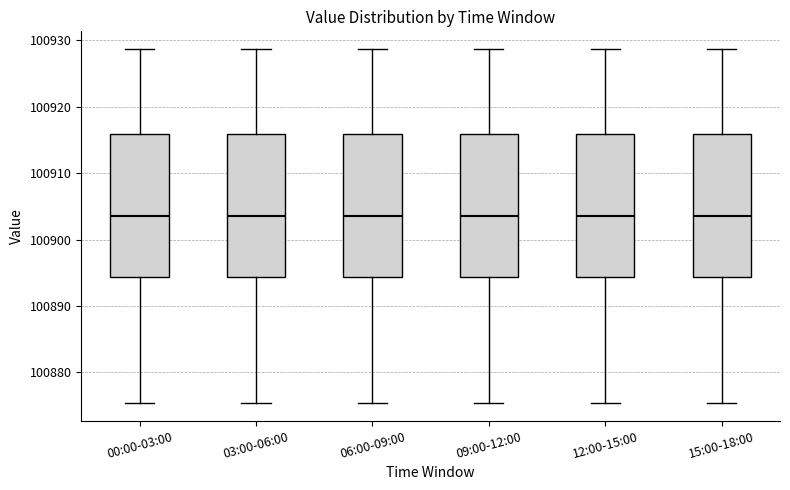

Reading left to right, transcribe this box plot: for each box, give where its median line is, the range the box spans, and where its two whiskers end, as read against the y-axis. The values are not printed on the chart, so give them approximately, as read against the axis.

00:00-03:00: median 100904, box 100894 to 100916, whiskers 100875 to 100929
03:00-06:00: median 100904, box 100894 to 100916, whiskers 100875 to 100929
06:00-09:00: median 100904, box 100894 to 100916, whiskers 100875 to 100929
09:00-12:00: median 100904, box 100894 to 100916, whiskers 100875 to 100929
12:00-15:00: median 100904, box 100894 to 100916, whiskers 100875 to 100929
15:00-18:00: median 100904, box 100894 to 100916, whiskers 100875 to 100929